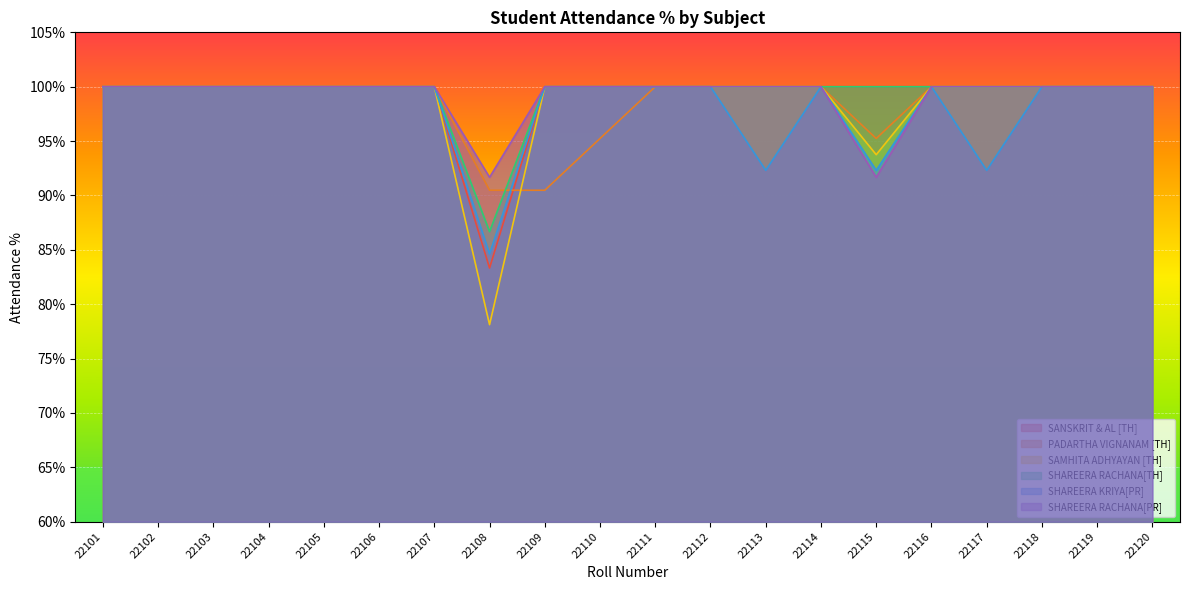

How many lines are shown in the chart?

6